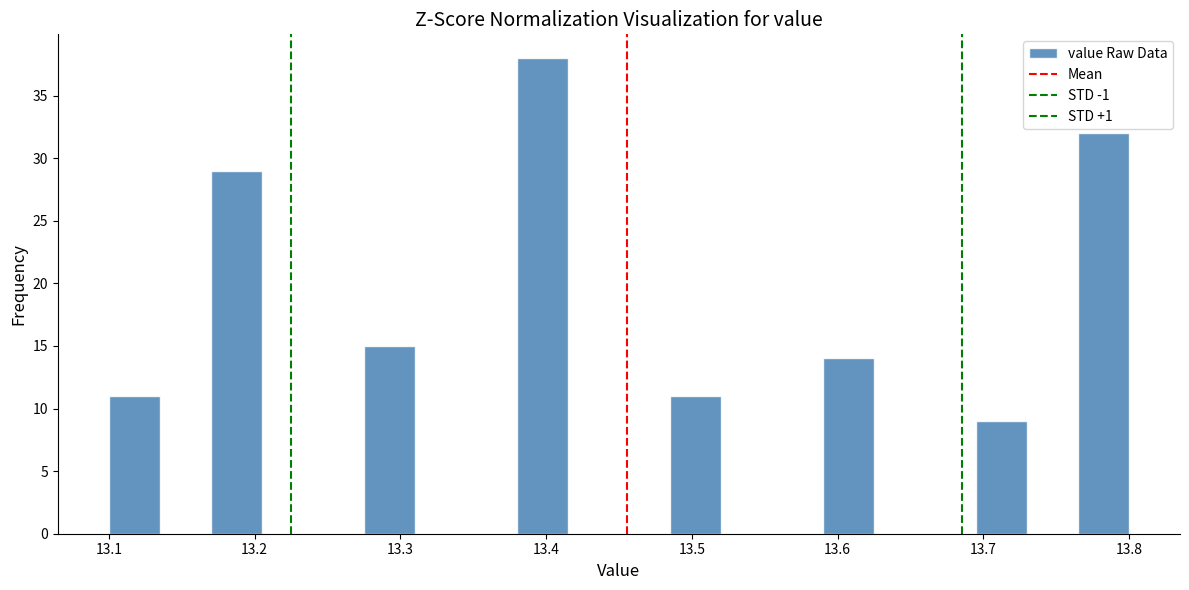

Read against the x-axis, roughly where is the centre of the tallest bar?

13.40